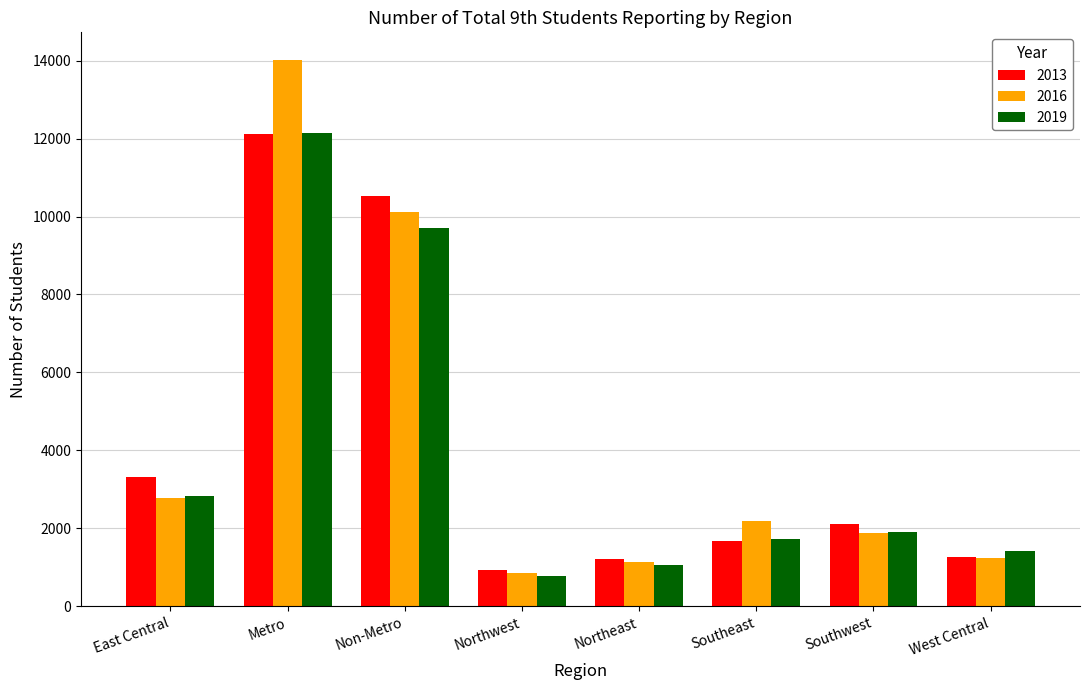

The 2013 series shows 2102 at Southwest. True or false?

True